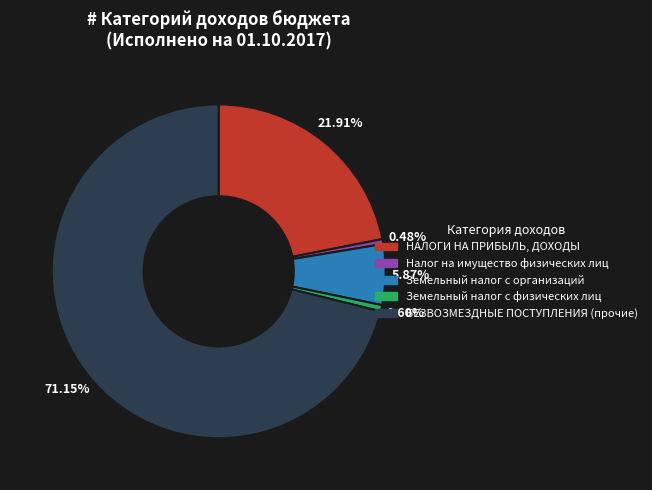

True or false: Налог на имущество физических лиц accounts for 15% of the total.

False